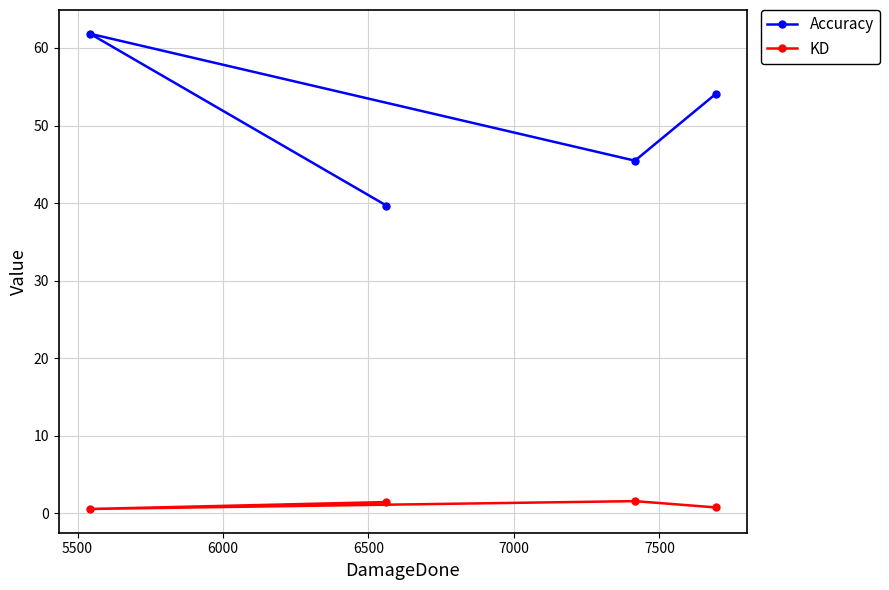

Which series has the widest spread of values?

Accuracy